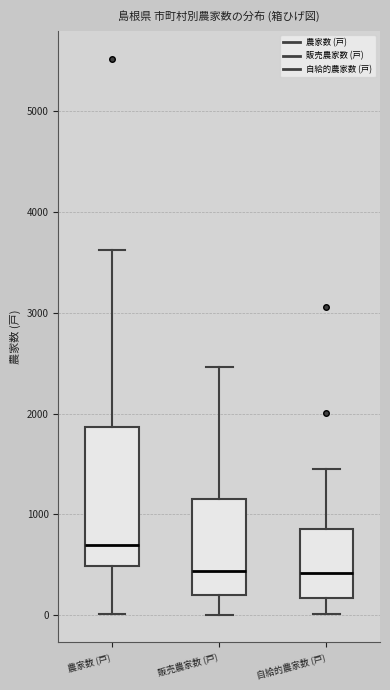

Which box has the highest median line?

農家数 (戸)